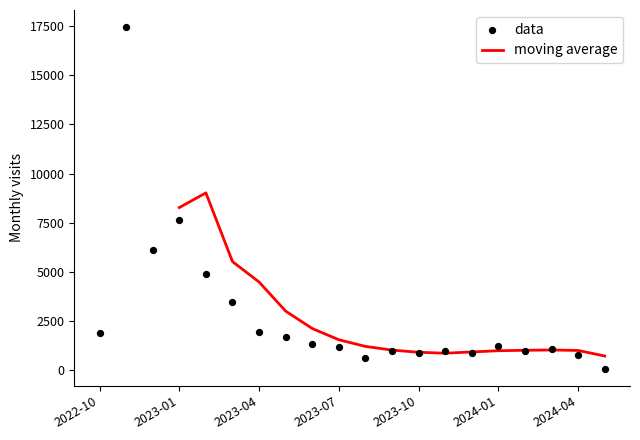

What is the ratio of the value at 2022-11 to the value at 2023-09?

18.4